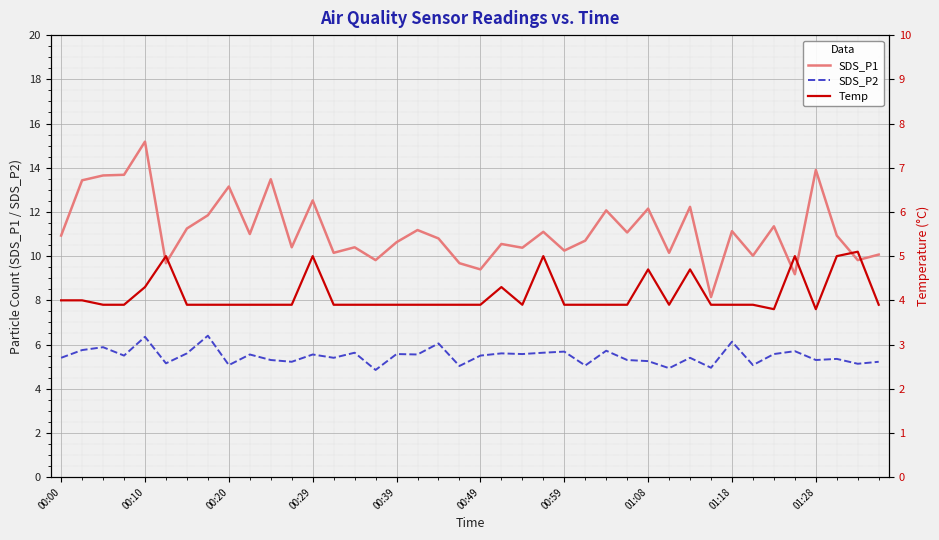

Which series has the largest range (max minus min)?

SDS_P1